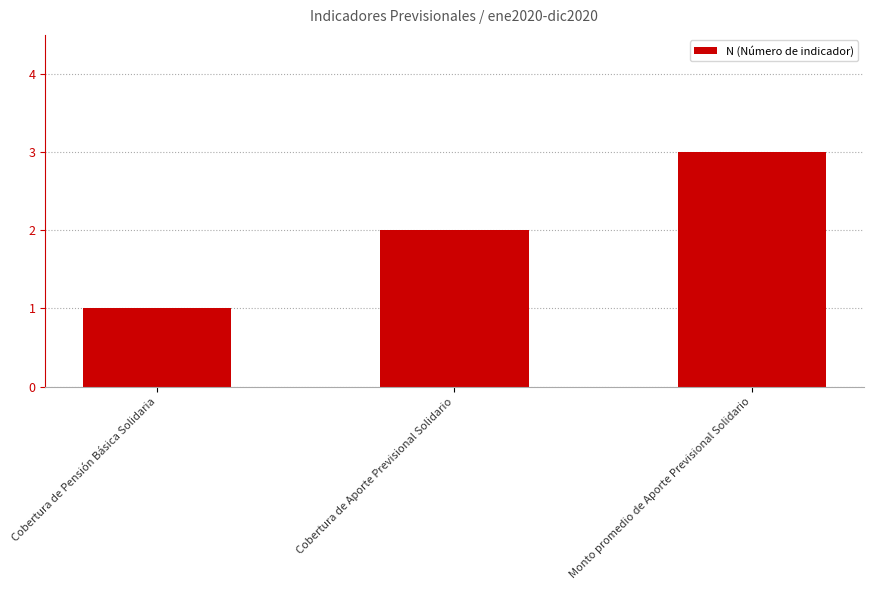

Does the chart contain stacked bars?

No